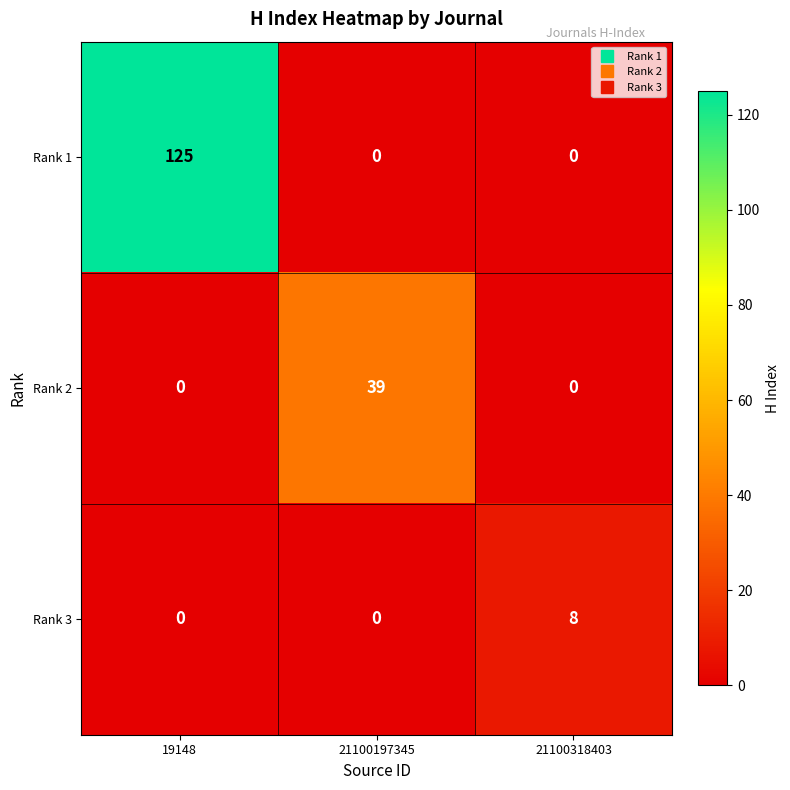

Rank the series by their average value, from highest to lowest.

Rank 1, Rank 2, Rank 3